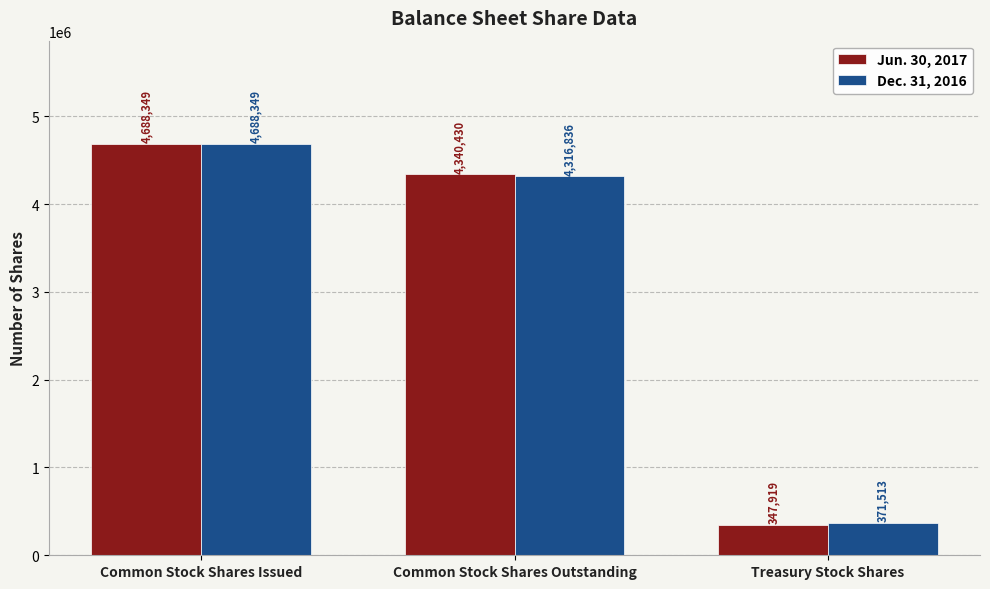

Which series has the largest range (max minus min)?

Jun. 30, 2017